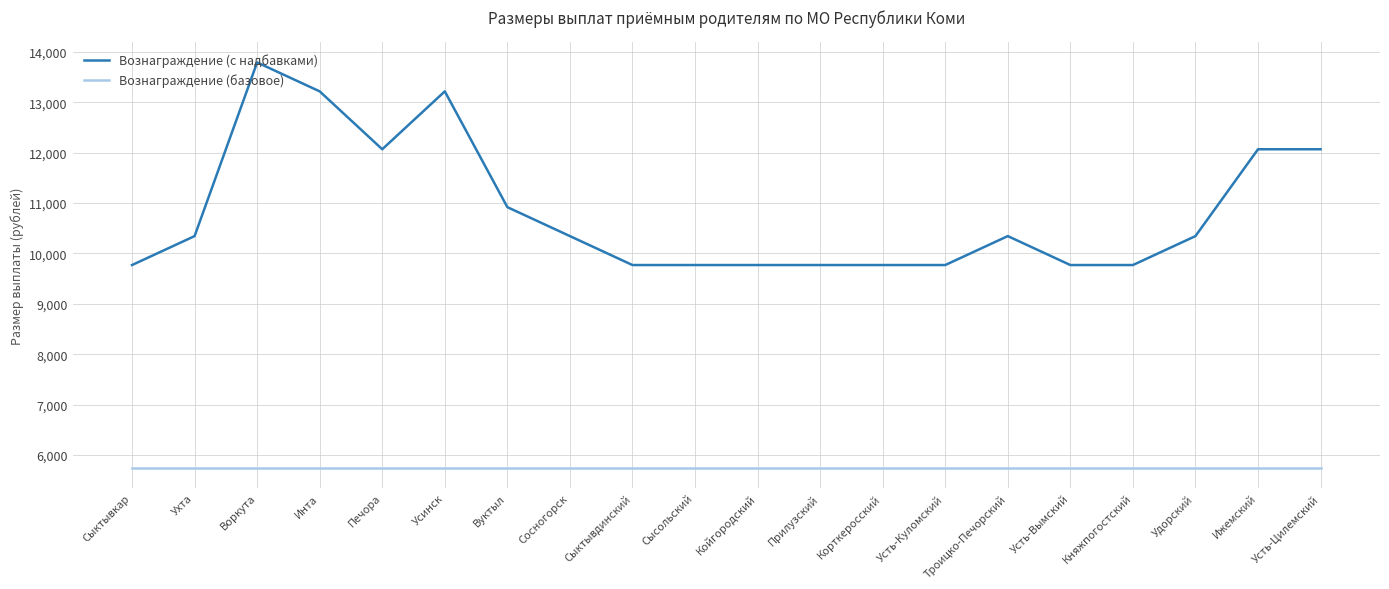

At how many categories does at least one series exceed 10276?

11